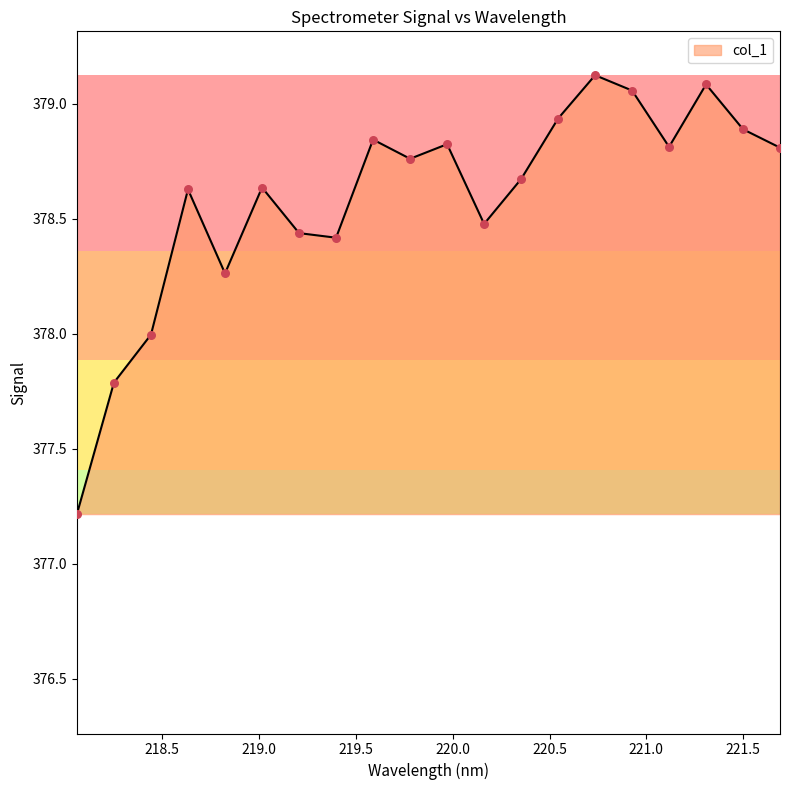

What is the minimum value shown in the chart?

377.2